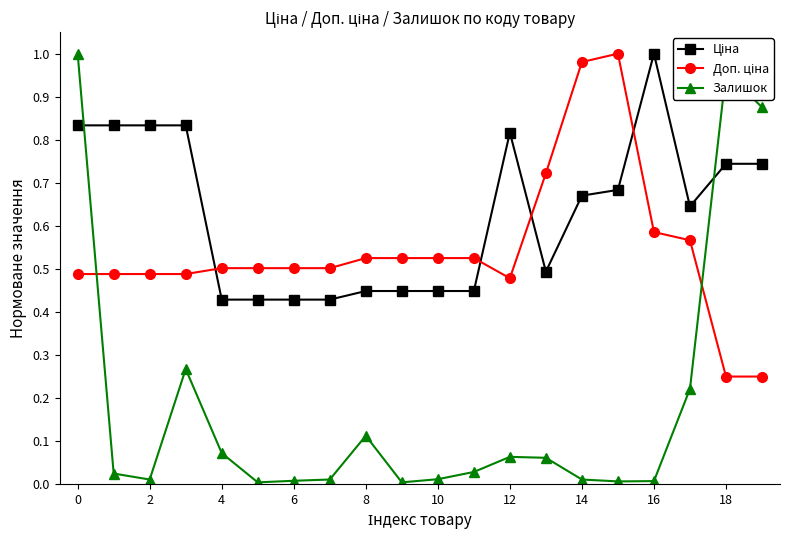

How many categories are shown in the chart?

20